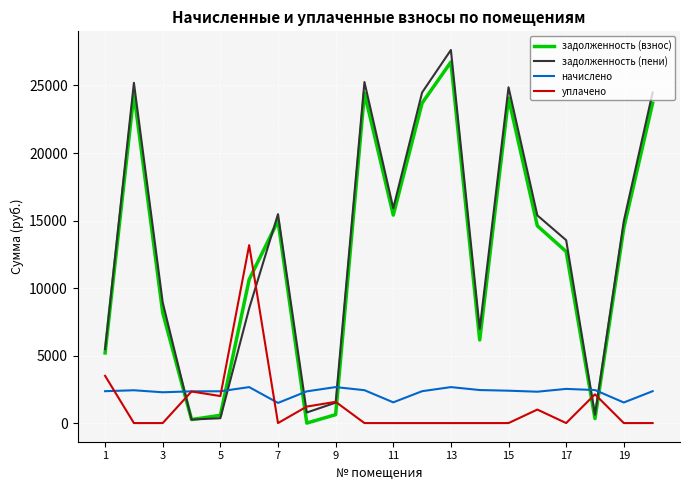

Which series has the widest spread of values?

задолженность (пени)